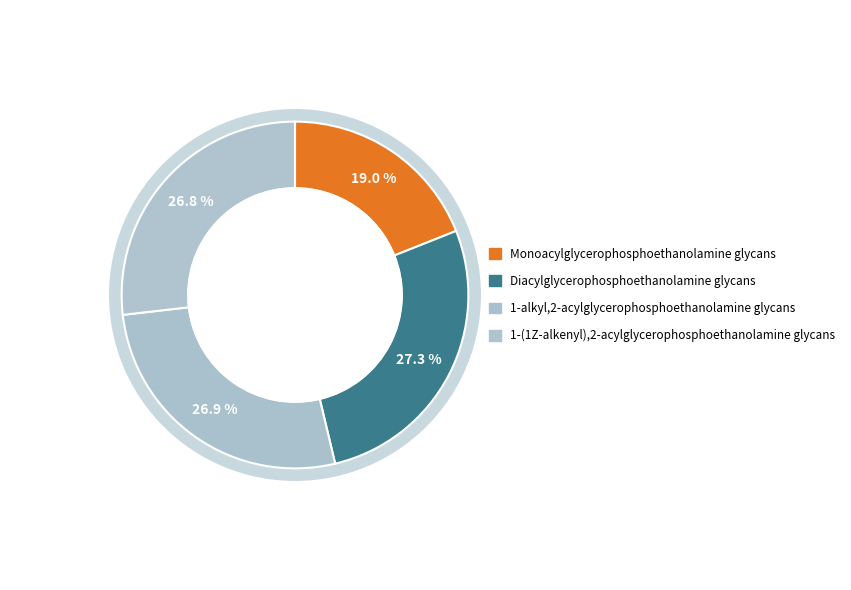

What percentage do 1-alkyl,2-acylglycerophosphoethanolamine glycans and Monoacylglycerophosphoethanolamine glycans together represent?

45.9%